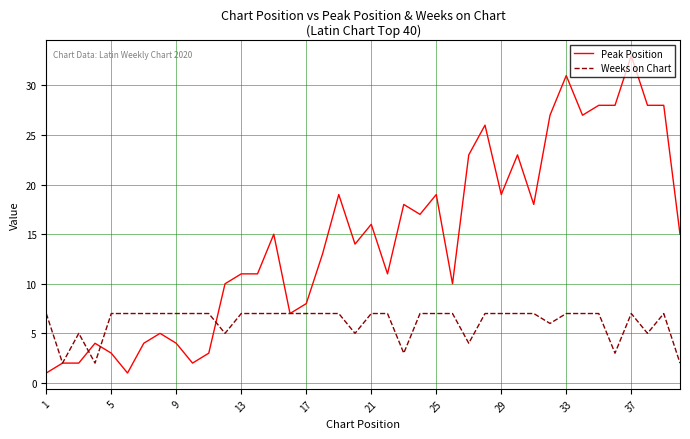

What is the maximum value shown in the chart?

33